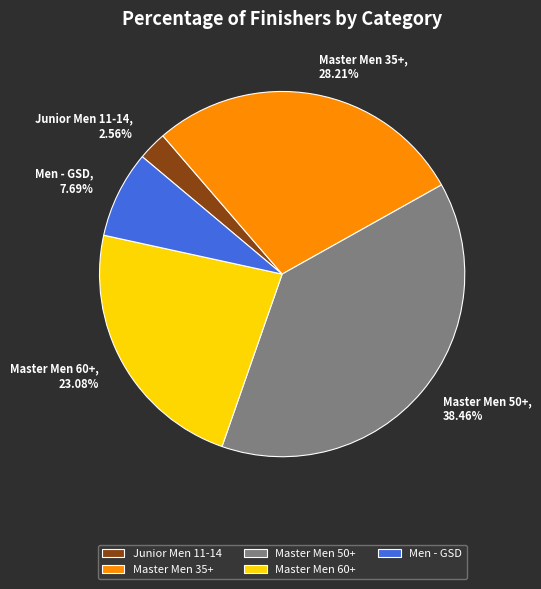

What is the smallest slice in the pie chart?

Junior Men 11-14